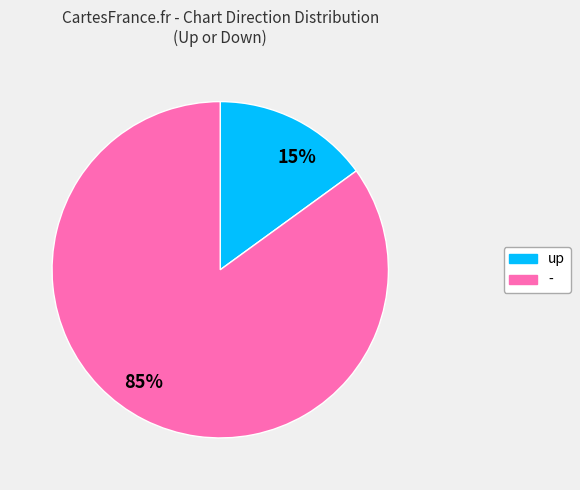

Is it true that up is 21% of the pie?

False